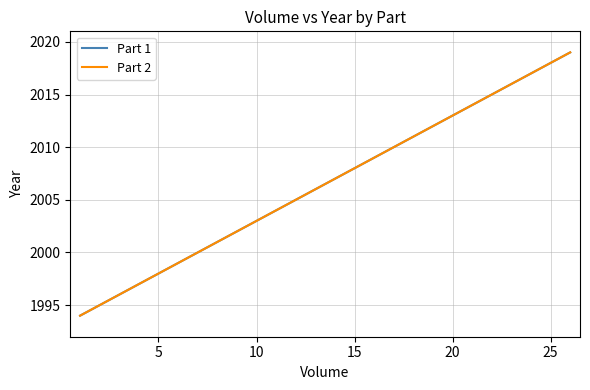

What is the sum of all Part 2 values?

52169